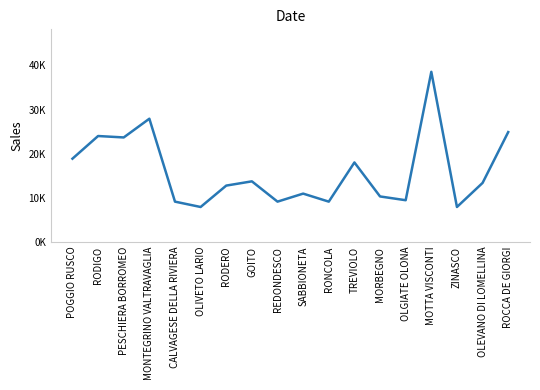

Does the chart have visible grid lines?

No